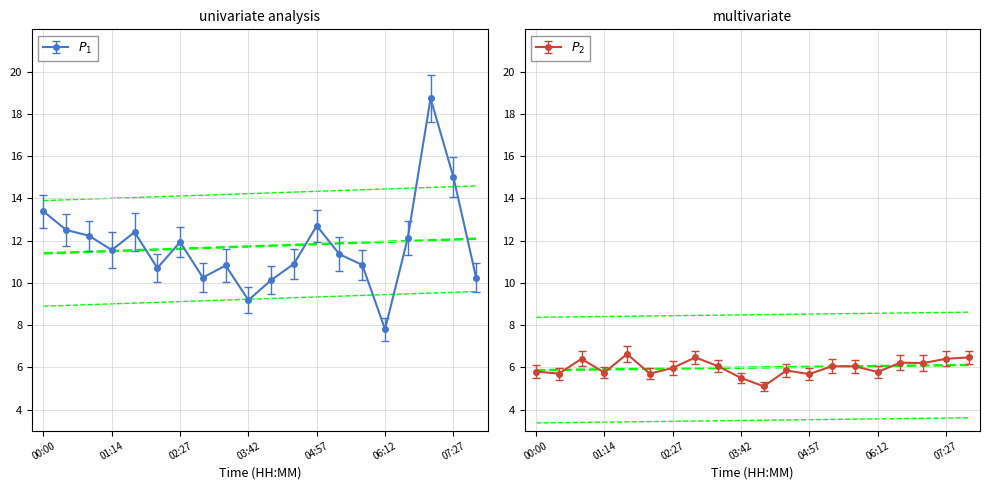

What is the difference between the SDS_P1 values at 02:27 and 01:37?

0.5